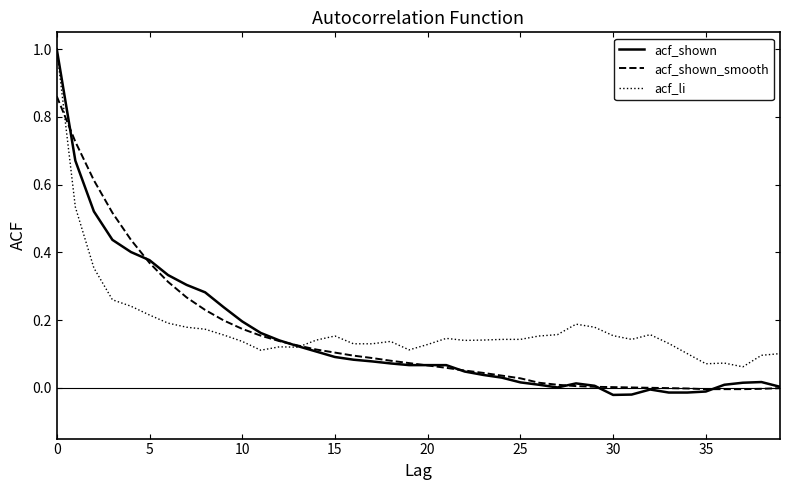

True or false: acf_li and acf_shown_smooth cross at least once.

True